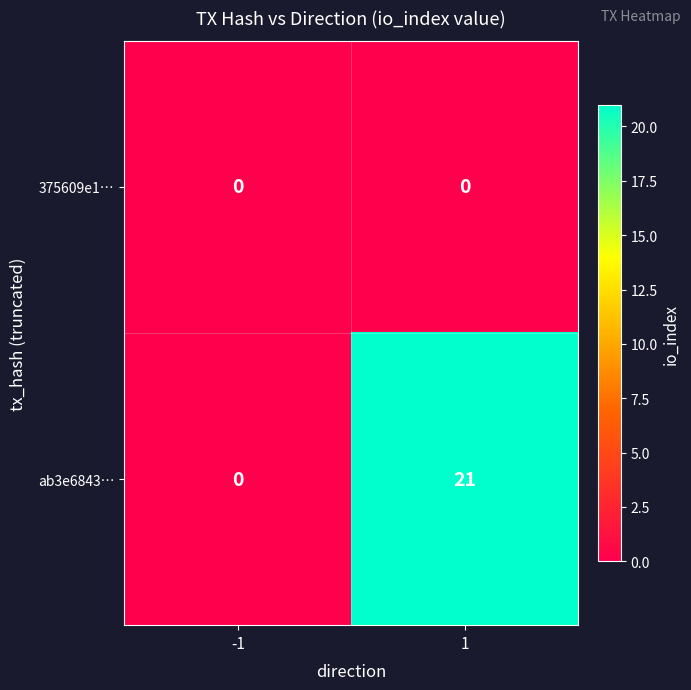

Reading left to right, extract all data points from this chart.

375609e1…: 0	0
ab3e6843…: 0	21